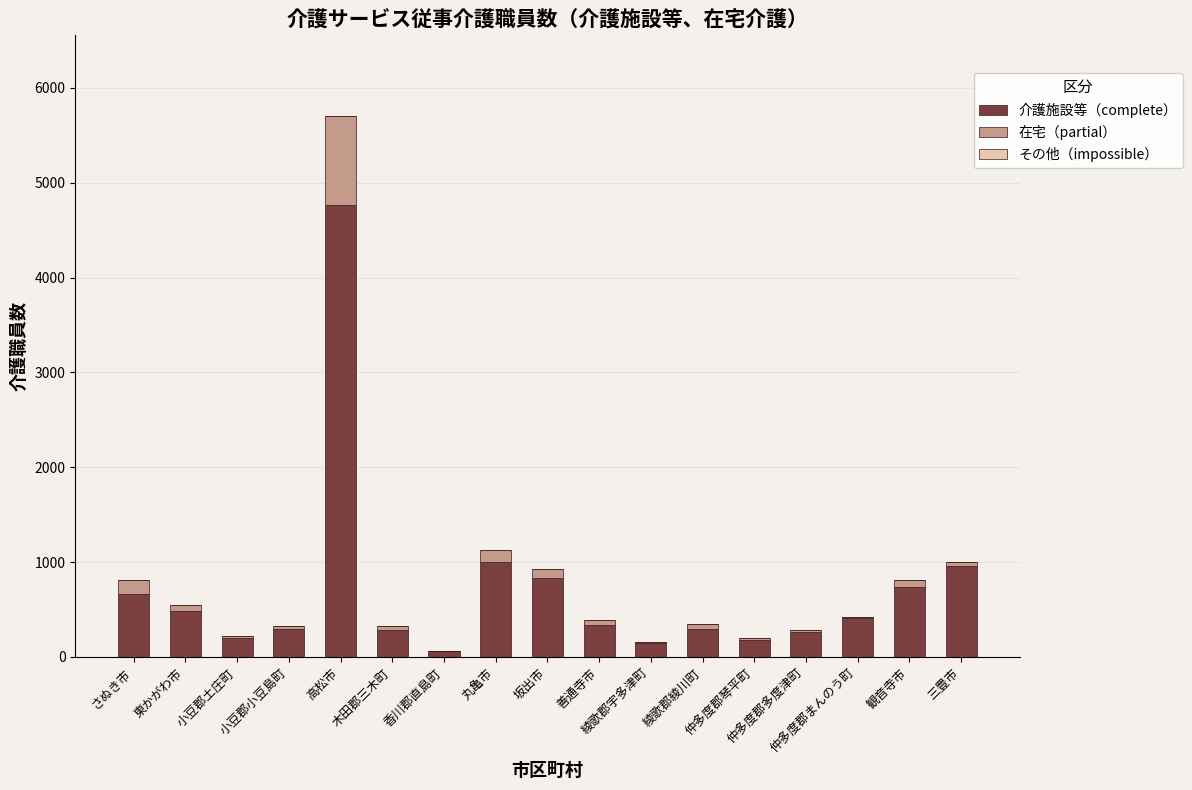

How many data points does each series have?

17